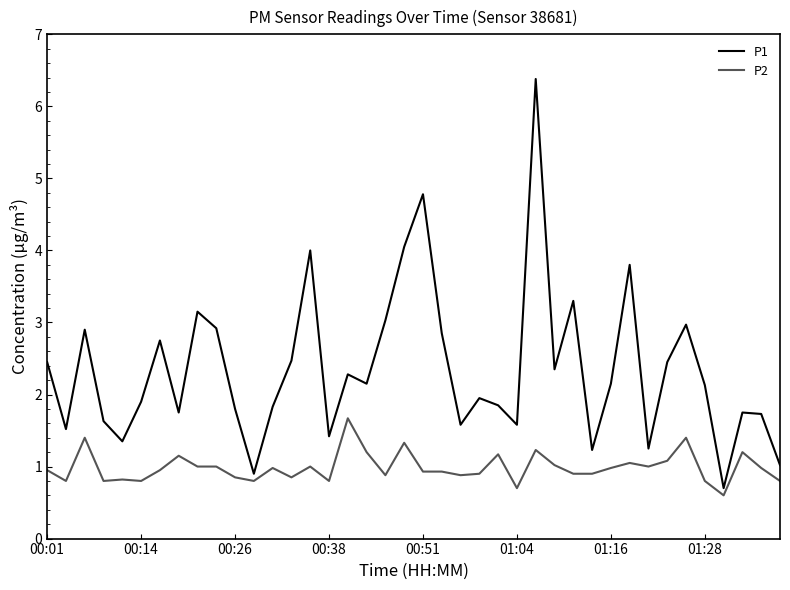

Which series has the largest range (max minus min)?

P1